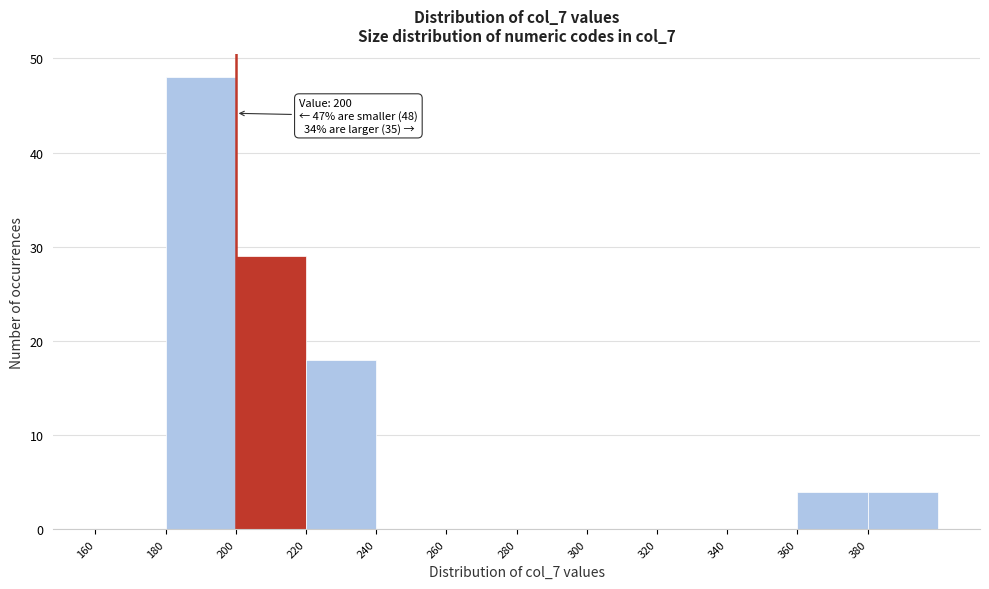

Which range on the x-axis has the tallest bar?

180 to 200